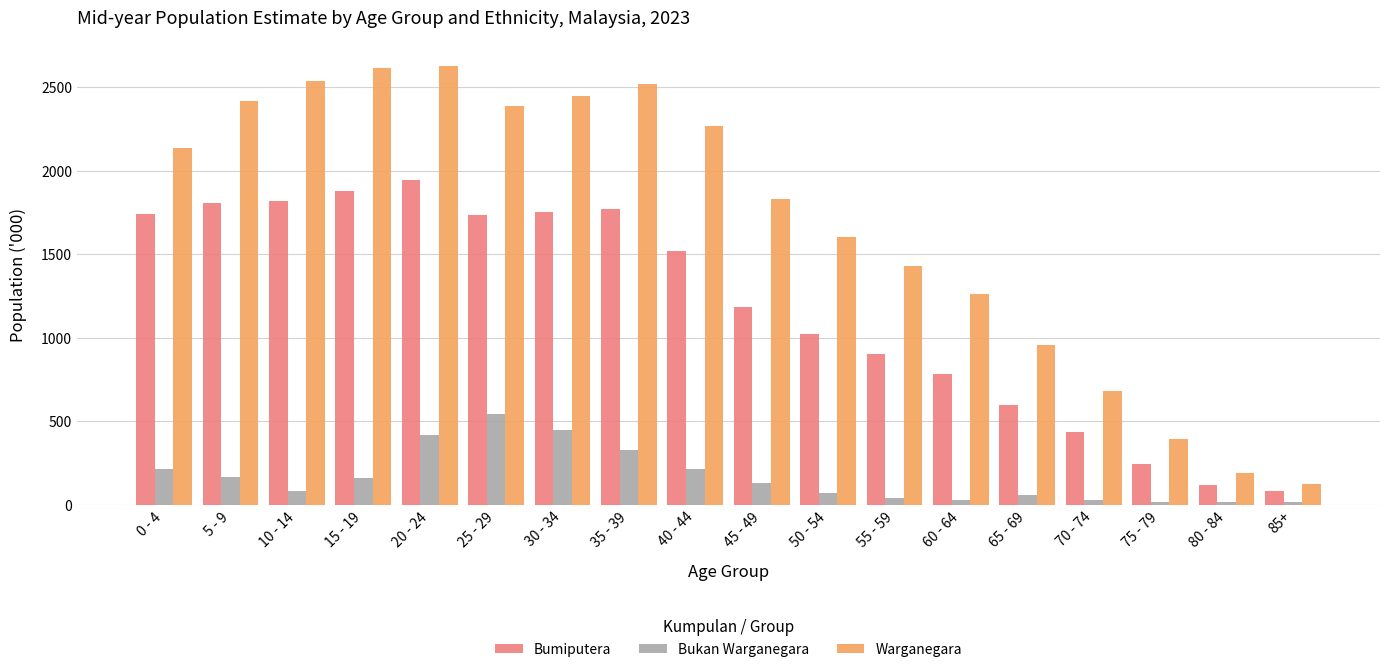

List the series in order of their overall mean, lowest first.

Bukan Warganegara, Bumiputera, Warganegara